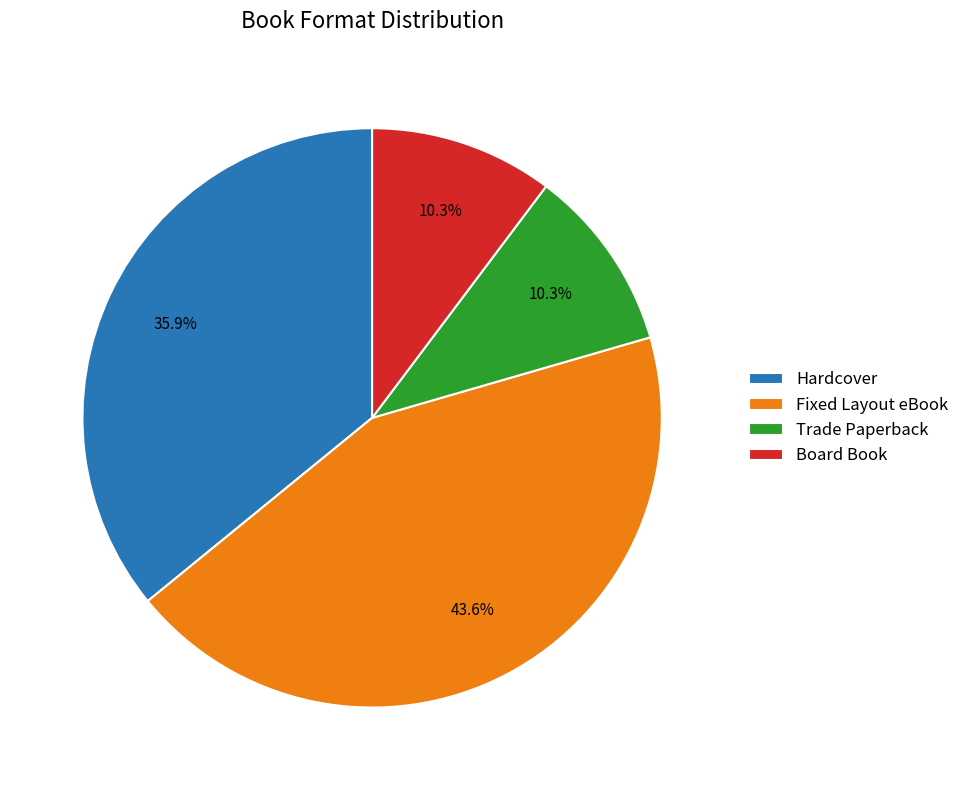

How much of the chart is everything except Fixed Layout eBook?

56.4%